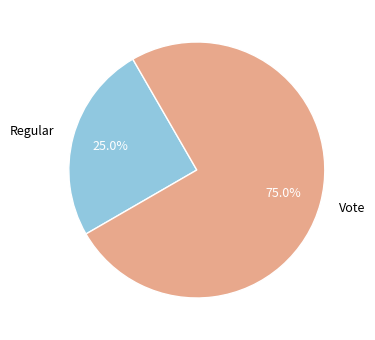

To the nearest percent, what is the average slice percentage?

50%